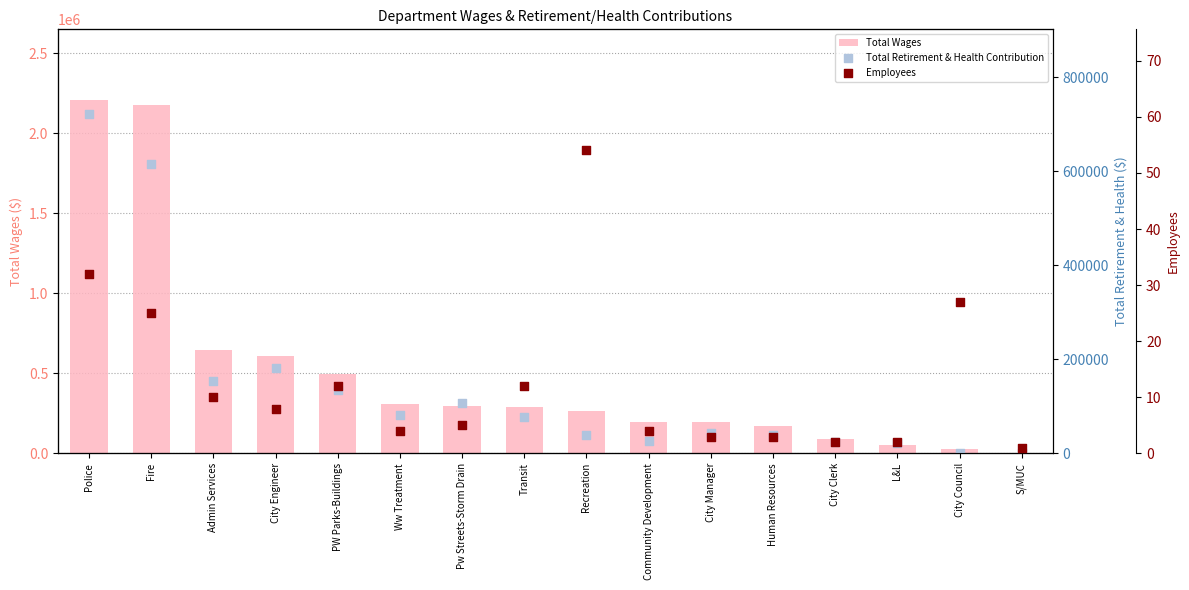

Which series has the largest Y range (max minus min)?

Total Wages